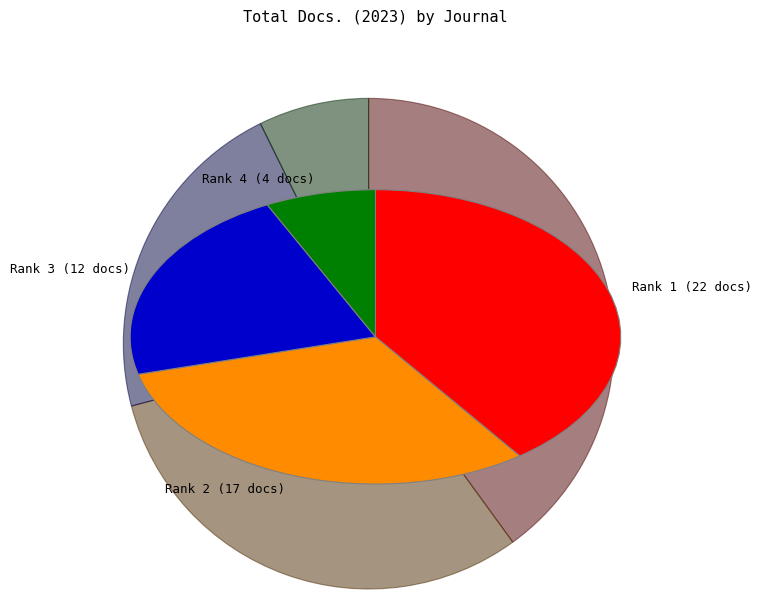

Which slice is the smallest?

Rank 4 (4 docs)